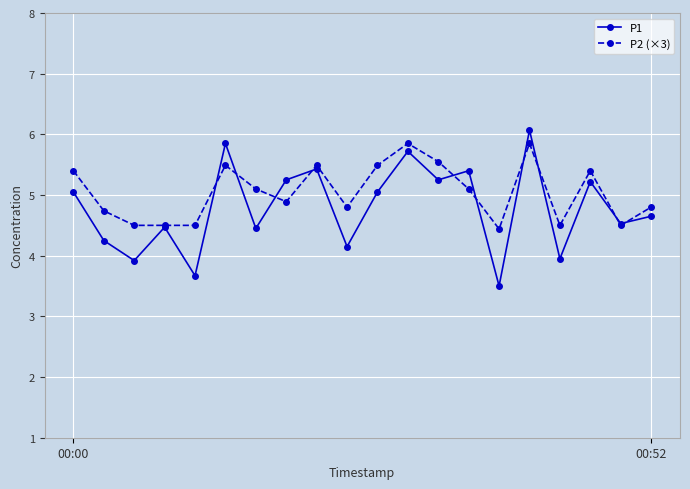

At how many categories does at least one series exceed 3?

20